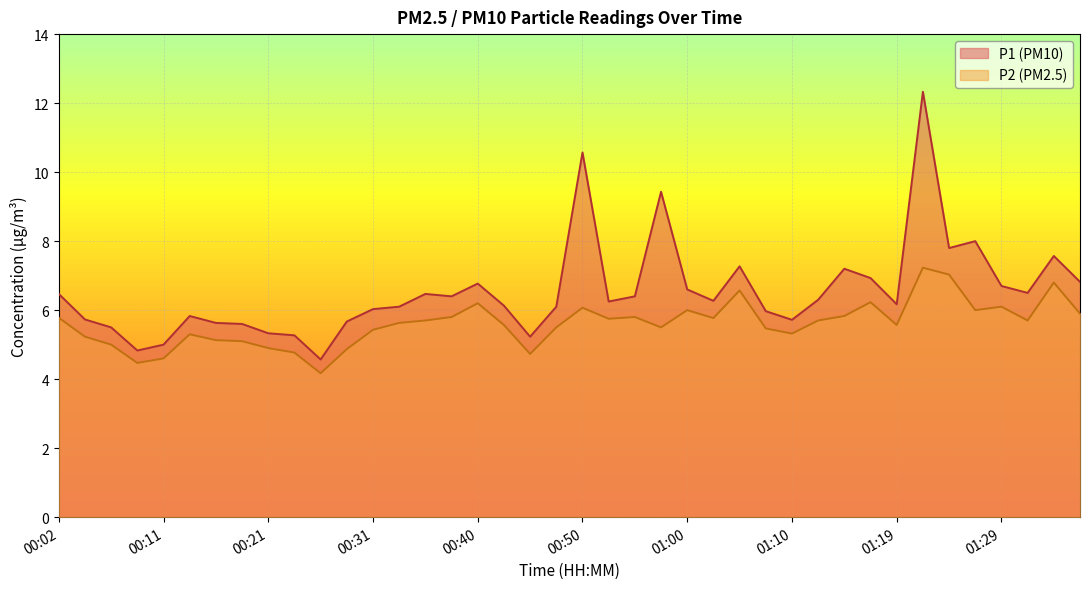

Where is the first local minimum for P1?

00:09